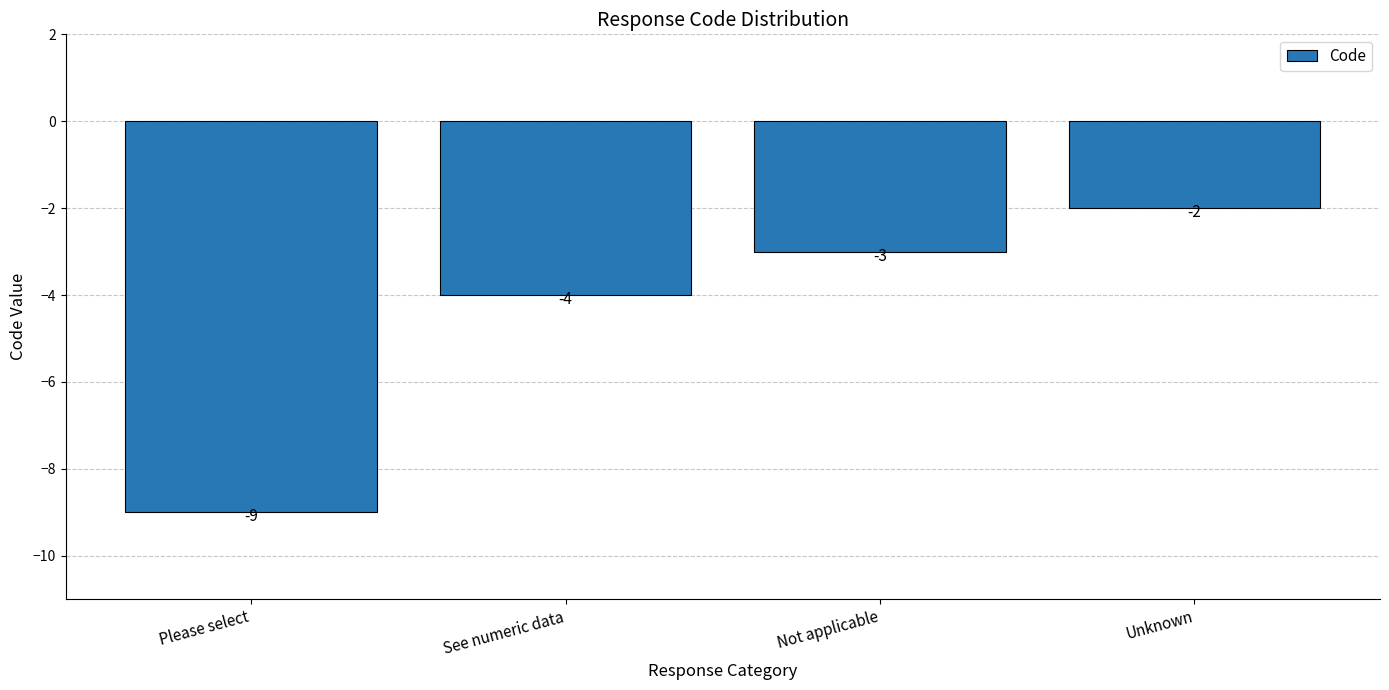

Between See numeric data and Unknown, which is larger?

Unknown